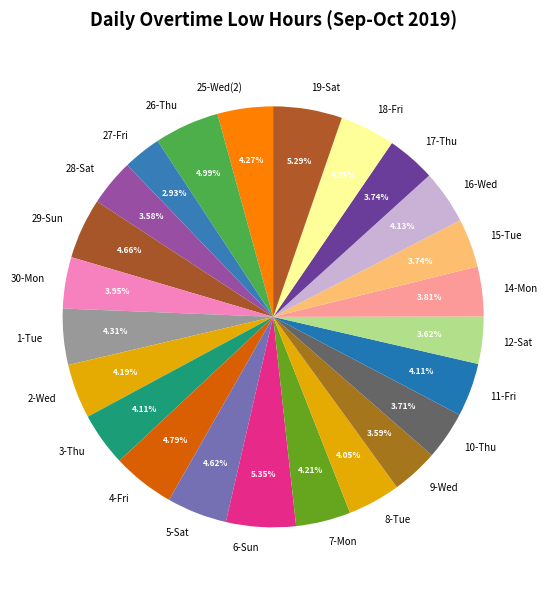

What percentage is the 19-Sat slice, to the nearest percent?

5%